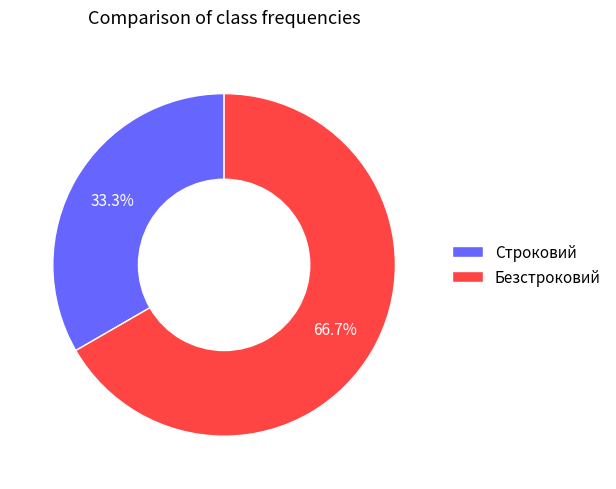

To the nearest percent, what is the combined percentage of Безстроковий and Строковий?

100%